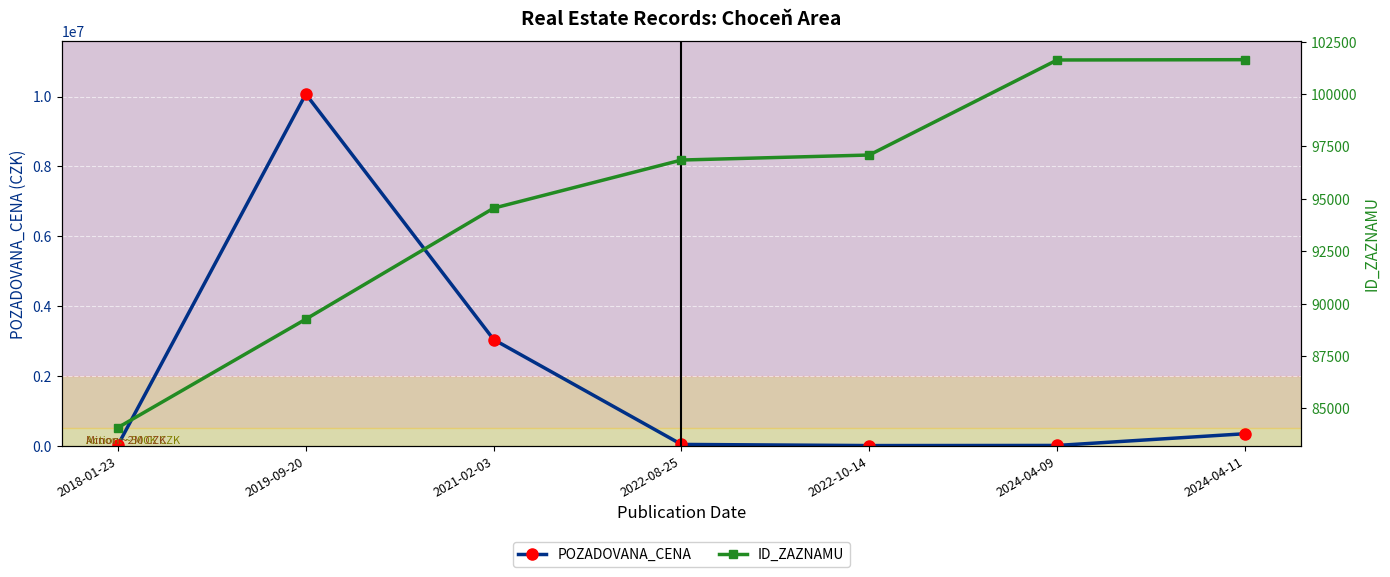

What is the maximum value for ID_ZAZNAMU?

101641